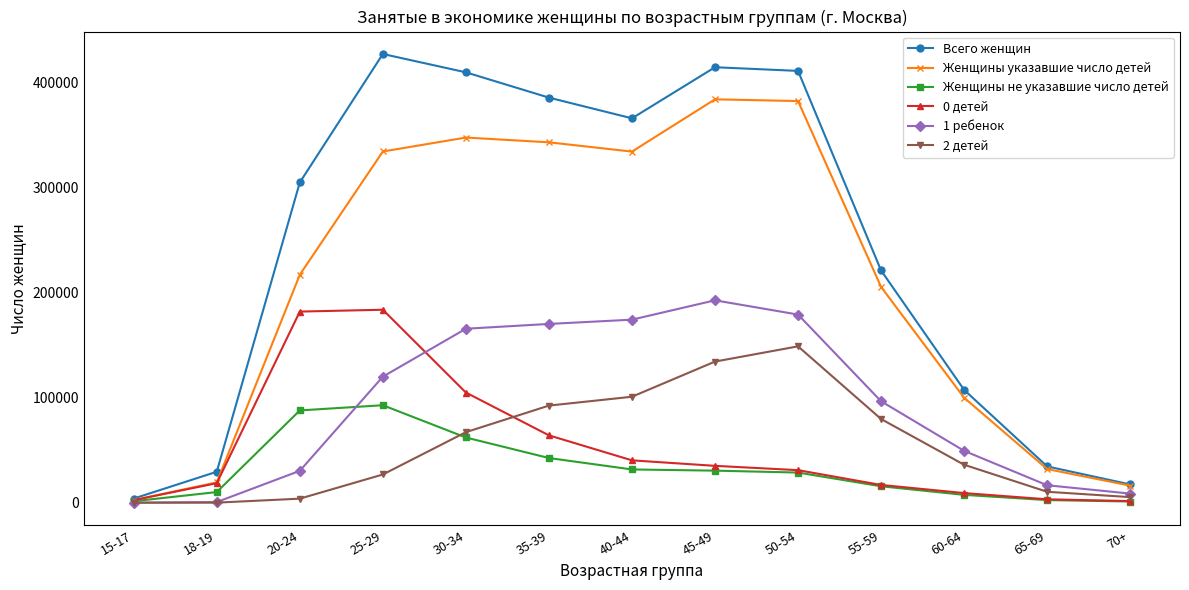

What is the average value of the 2 детей series?

54371